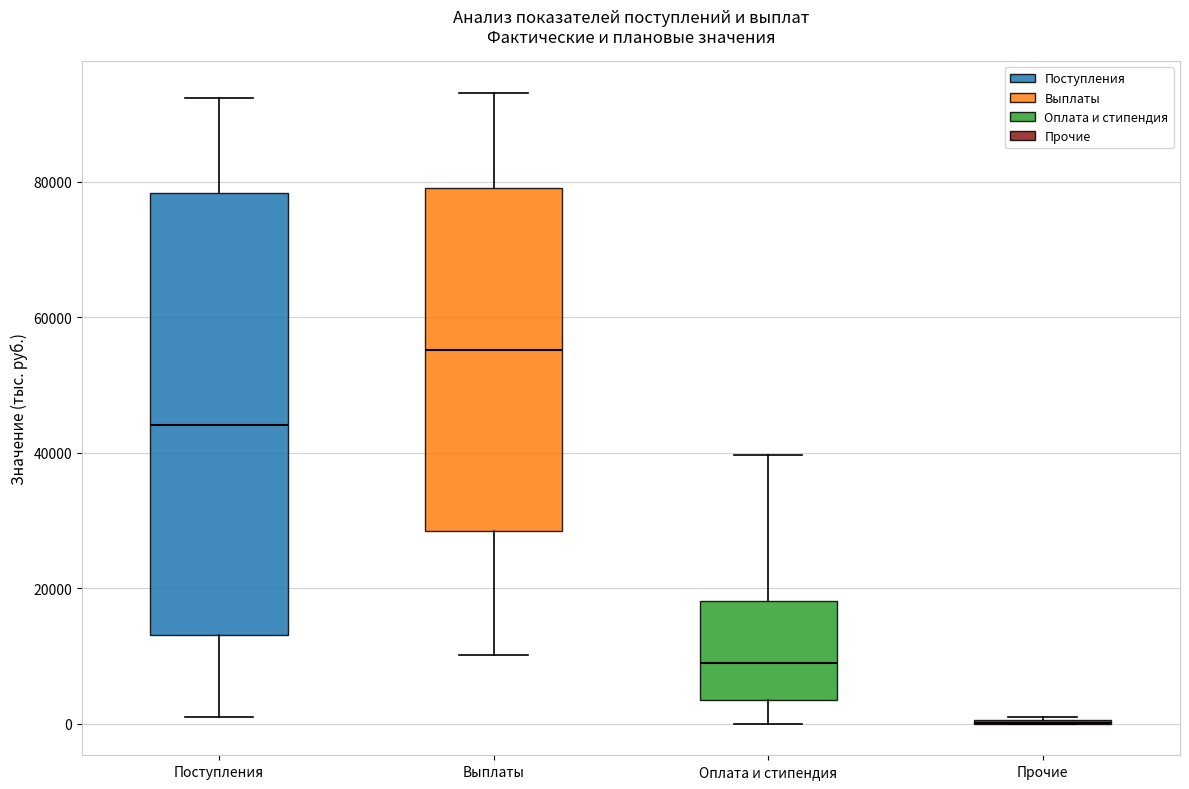

Reading left to right, read every box against the y-axis: the position of its median line, the range the box covers, and the ends of its whiskers. The values are not printed on the chart, so give them approximately, as read against the axis.

Поступления: median 44000, box 14000 to 78000, whiskers 0 to 92000
Выплаты: median 56000, box 28000 to 80000, whiskers 10000 to 94000
Оплата и стипендия: median 10000, box 4000 to 18000, whiskers 0 to 40000
Прочие: box collapsed to a line at 0, whiskers 0 to 2000